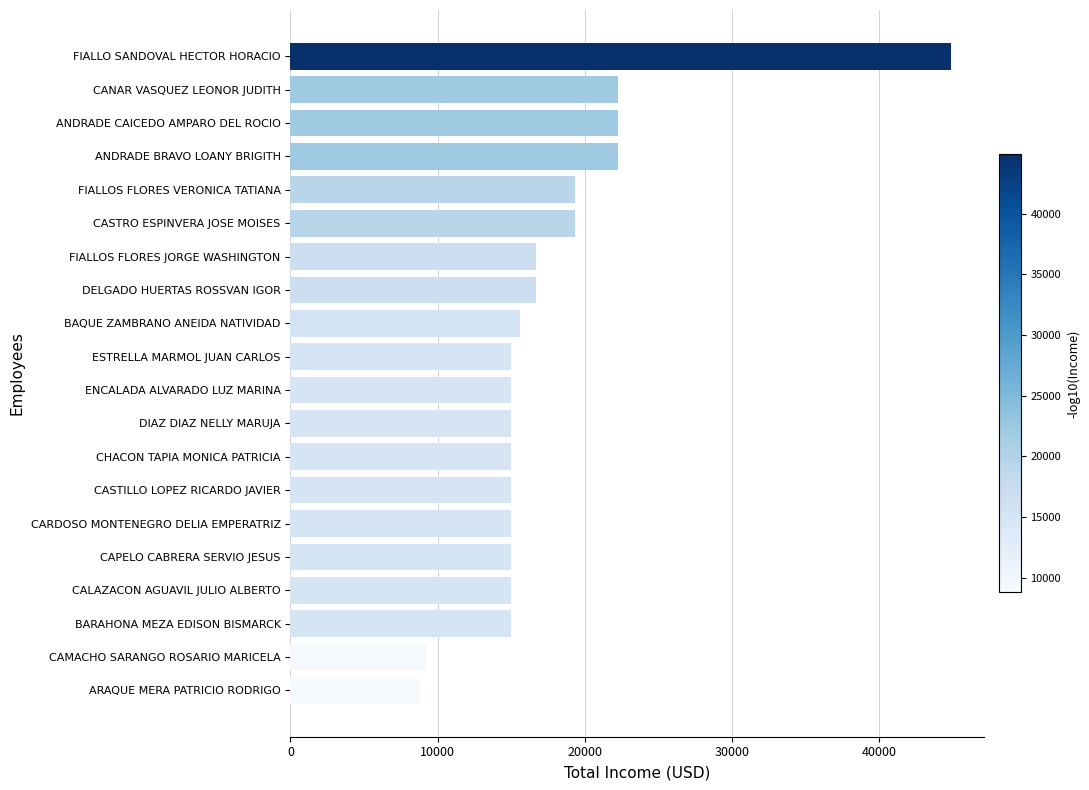

What is the difference between the second highest and second lowest values?

13013.0